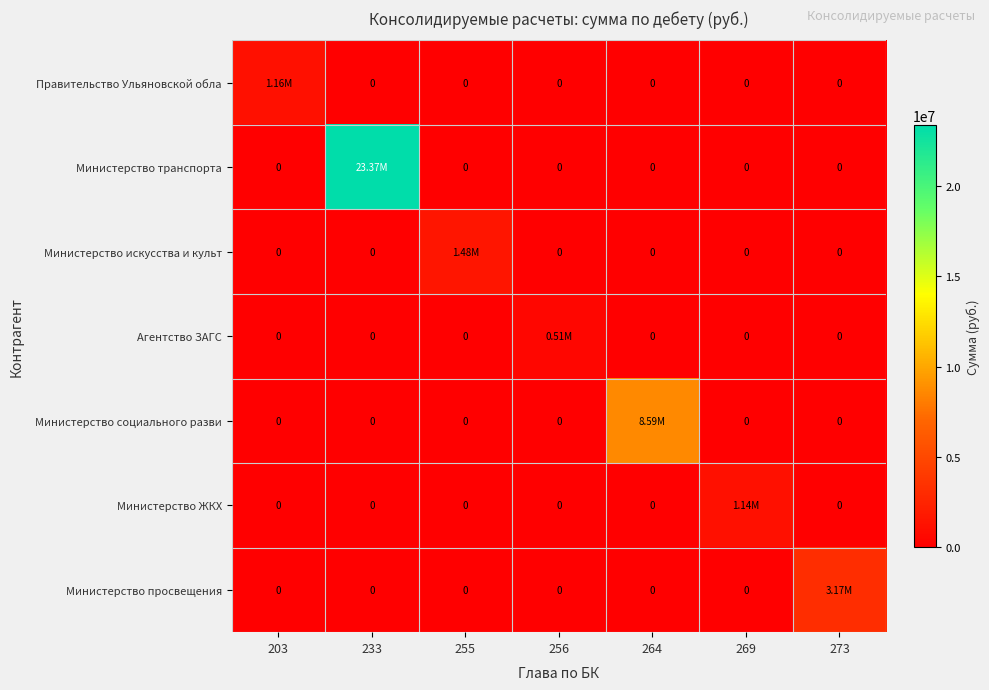

What is the sum of all Министерство просвещения values?

3167944.2